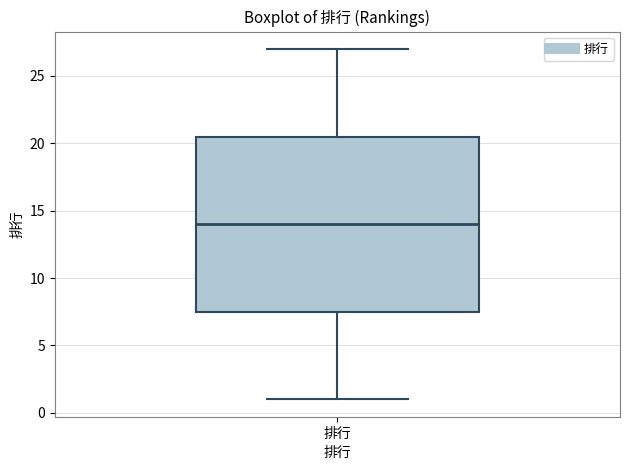

Where does the lower whisker of the box for 排行 end on the y-axis? The values are not printed on the chart, so give them approximately, as read against the axis.

1.0